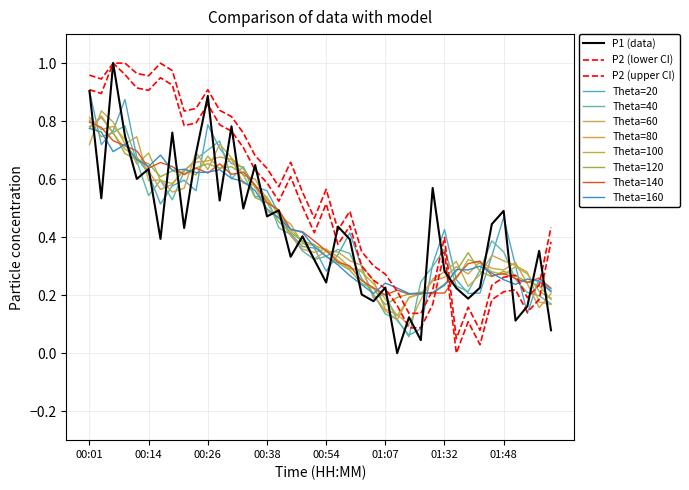

What is the label of the 35th point from the right?

00:14